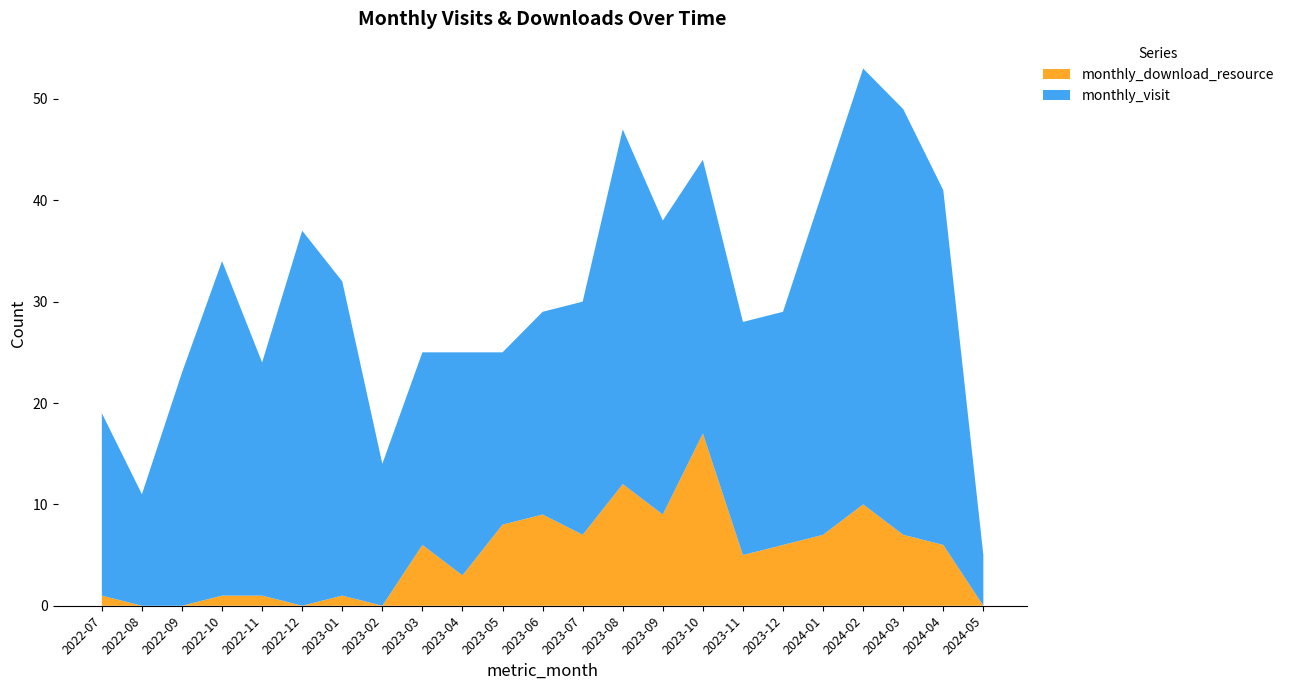

Reading left to right, transcribe all the data shown in this chart.

monthly_visit: 2022-07=18	2022-08=11	2022-09=23	2022-10=33	2022-11=23	2022-12=37	2023-01=31	2023-02=14	2023-03=19	2023-04=22	2023-05=17	2023-06=20	2023-07=23	2023-08=35	2023-09=29	2023-10=27	2023-11=23	2023-12=23	2024-01=34	2024-02=43	2024-03=42	2024-04=35	2024-05=5
monthly_download_resource: 2022-07=1	2022-08=0	2022-09=0	2022-10=1	2022-11=1	2022-12=0	2023-01=1	2023-02=0	2023-03=6	2023-04=3	2023-05=8	2023-06=9	2023-07=7	2023-08=12	2023-09=9	2023-10=17	2023-11=5	2023-12=6	2024-01=7	2024-02=10	2024-03=7	2024-04=6	2024-05=0